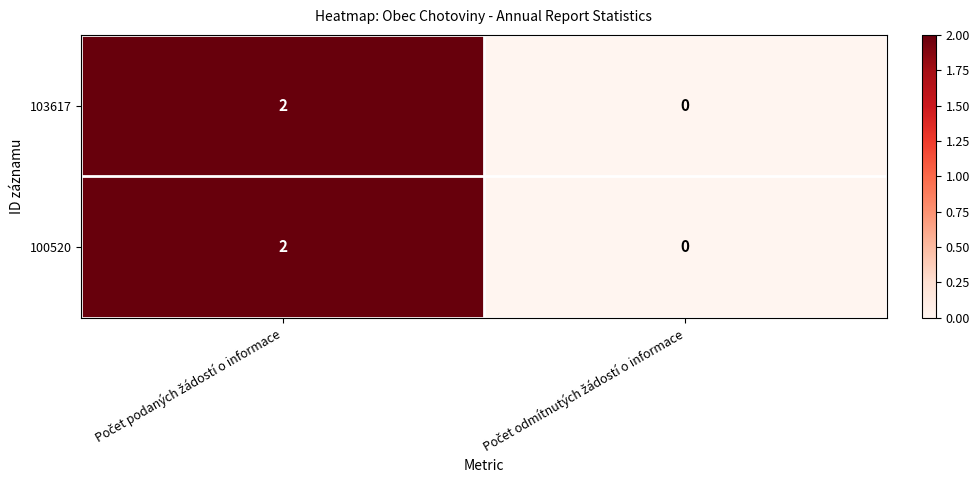

Reading left to right, what are all the values shown in this chart?

103617: 2	0
100520: 2	0